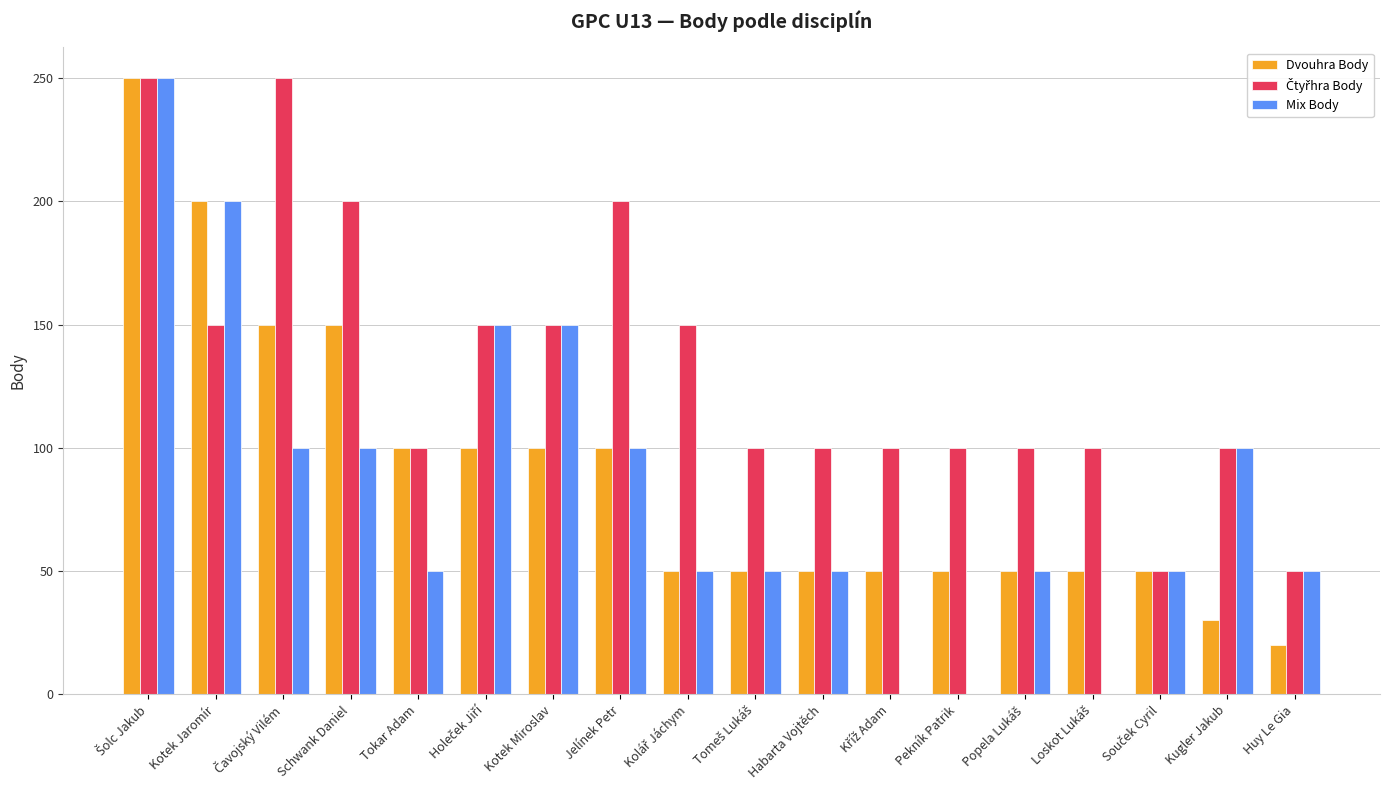

What is the maximum value shown in the chart?

250